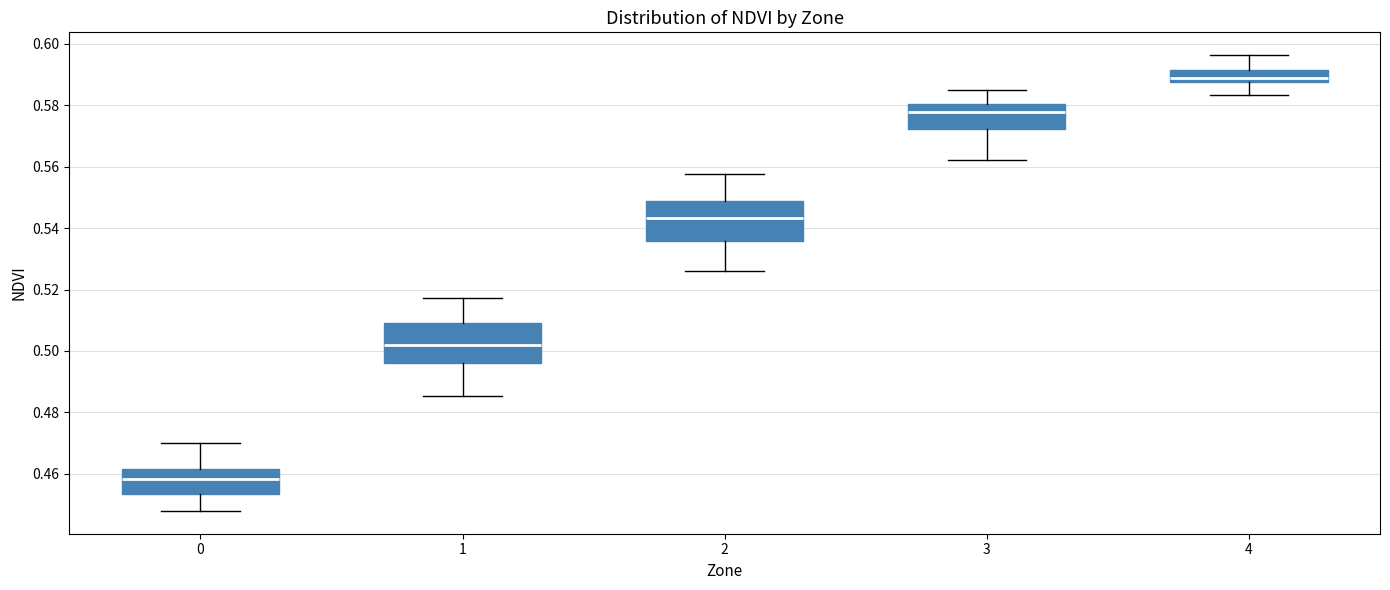

Which box's median line is the lowest?

0